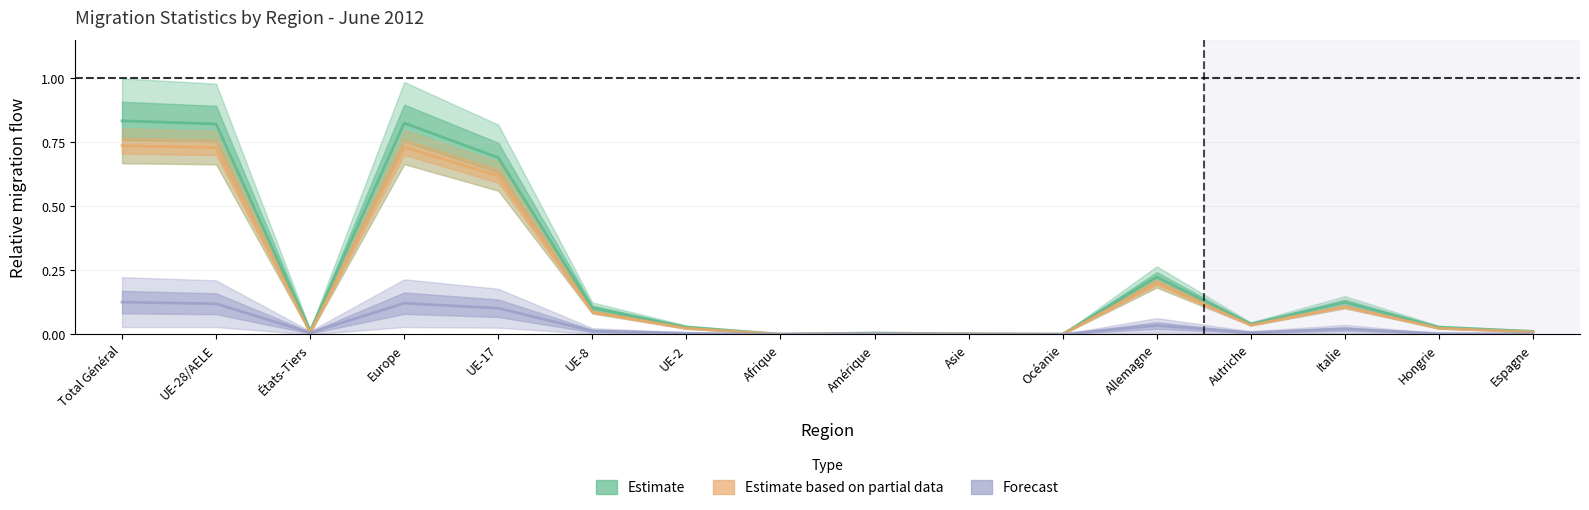

What is the difference between the Estimate values at Autriche and Total Général?

0.8